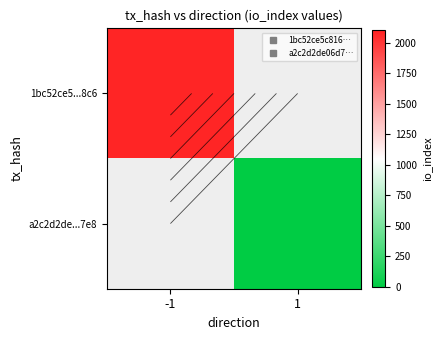

What is the highest value of the 1bc52ce5...8c6 series?

2080.0